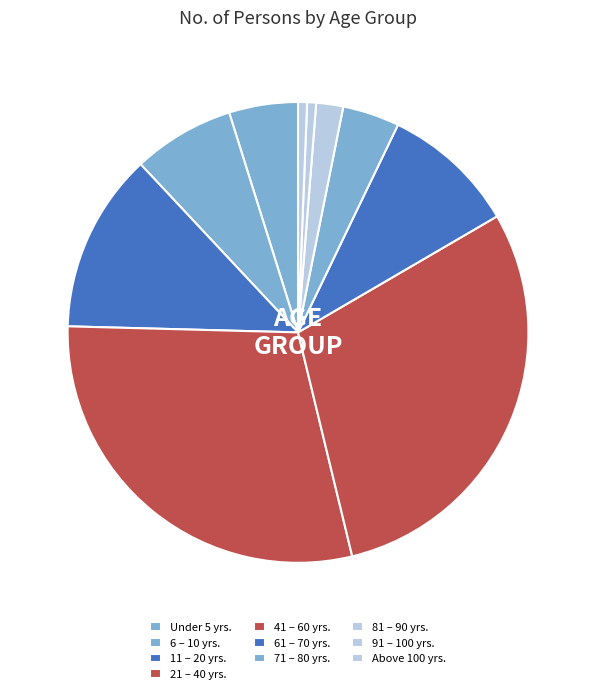

What percentage is NOT represented by 21 – 40 yrs.?

70.8%